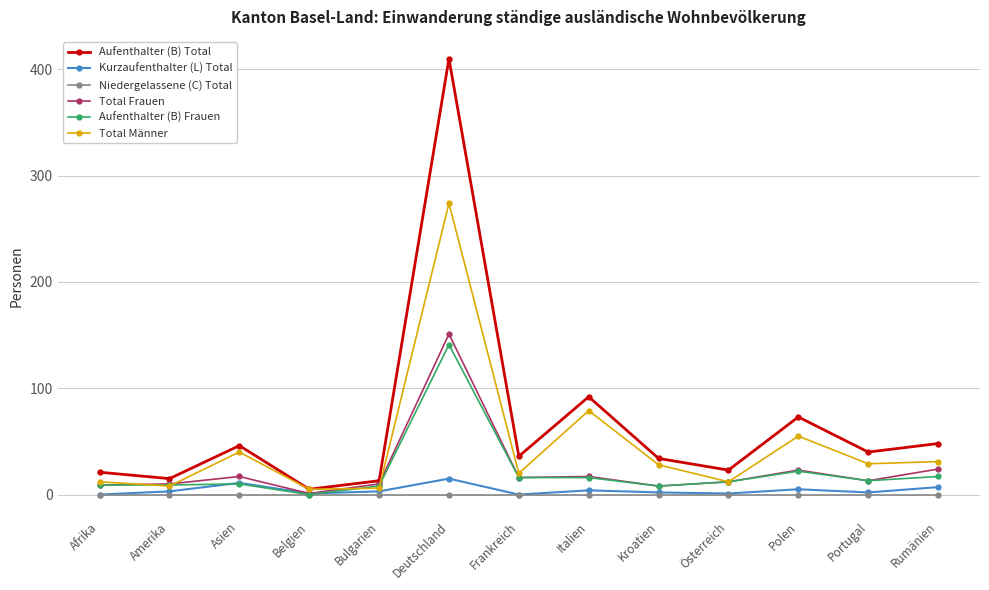

What is the total value across all series at Portugal?

97